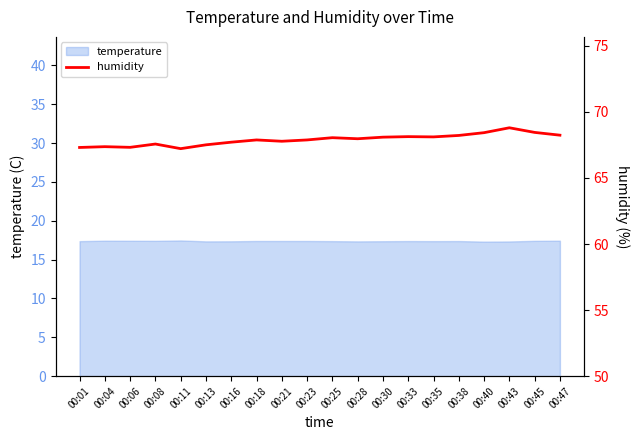

The chart shows a value of 91.6 at 00:21. True or false?

False